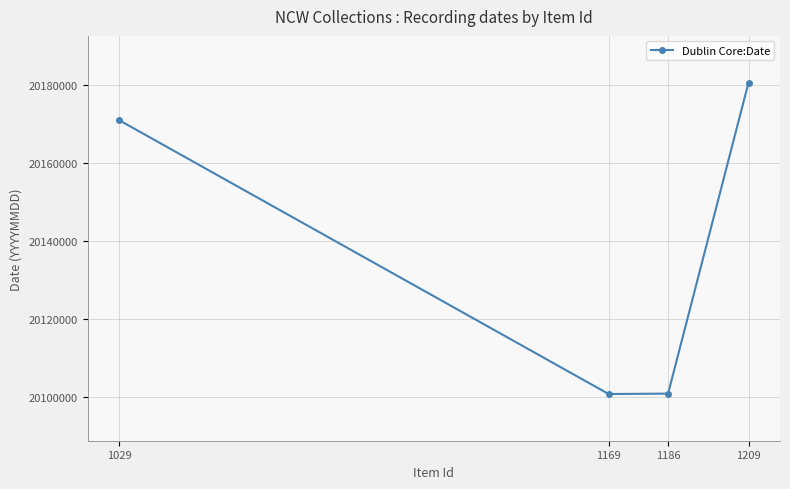

What is the difference between the second highest and second lowest values?

69988